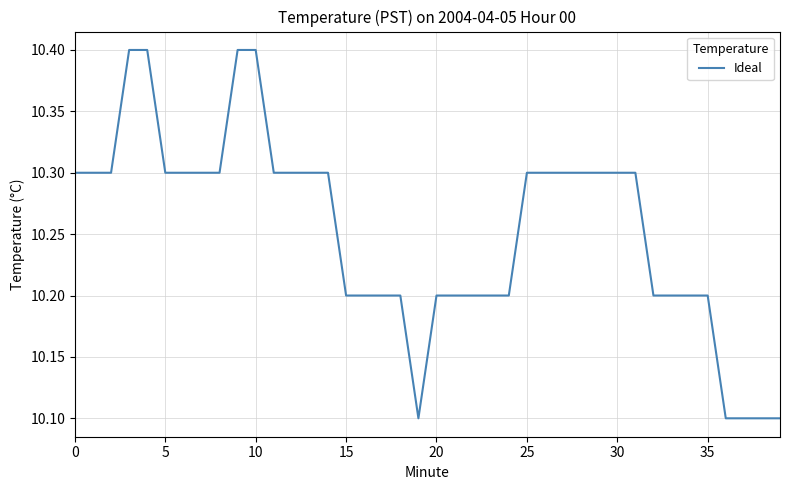

What is the smallest value displayed?

10.1